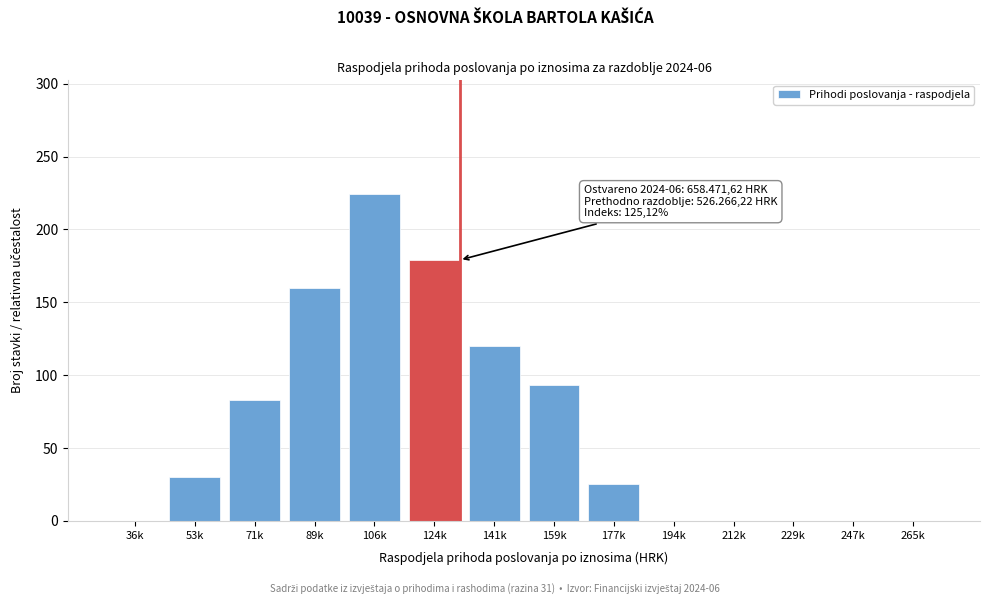

Reading left to right, what are all the values shown in this chart?

36k=0	53k=30	71k=83	89k=160	106k=224	124k=179	141k=120	159k=93	177k=25	194k=0	212k=0	229k=0	247k=0	265k=0